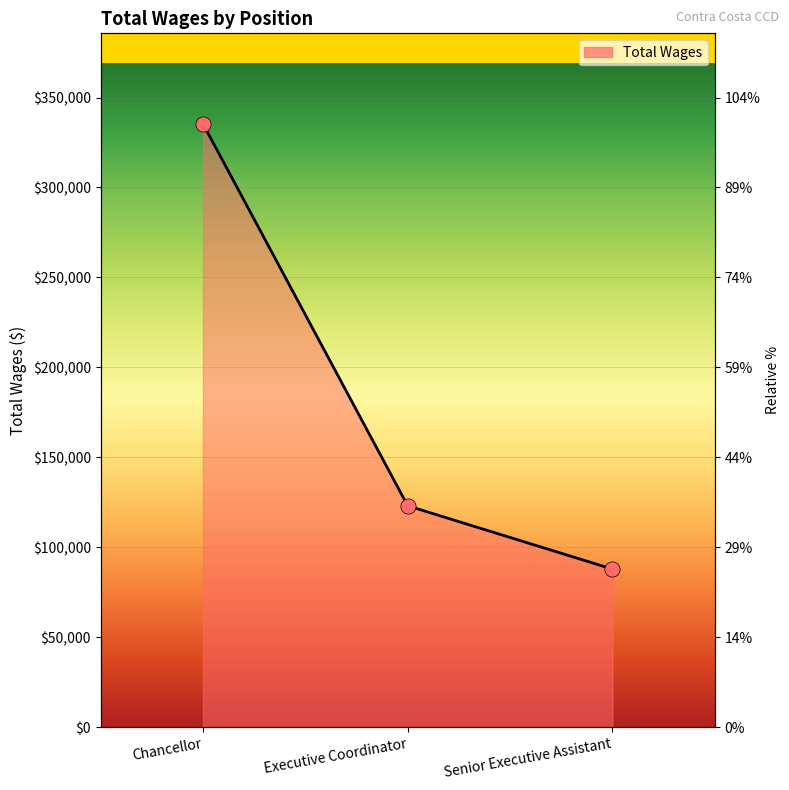

Which has a higher value, Executive Coordinator or Senior Executive Assistant?

Executive Coordinator